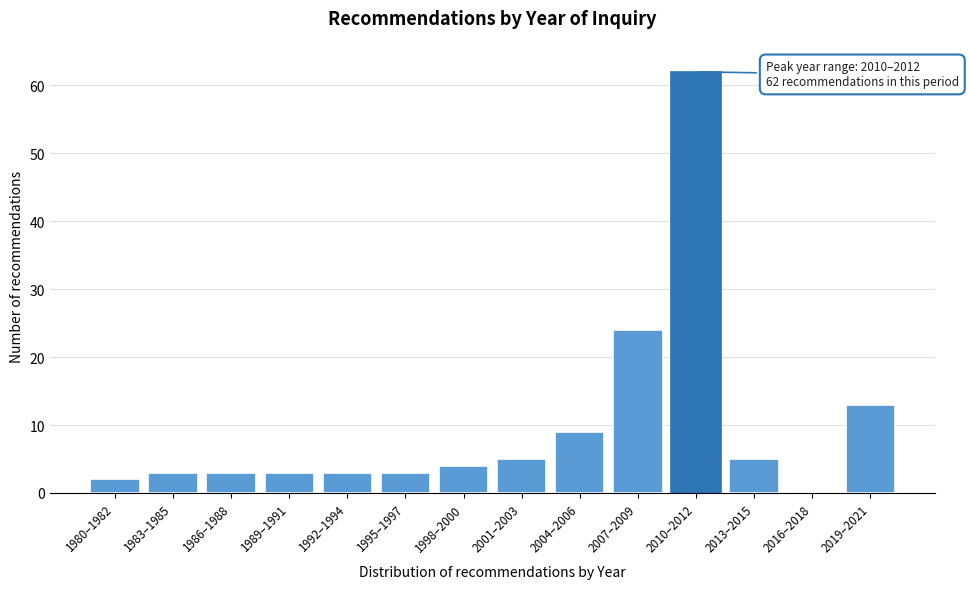

Reading left to right, what are all the values shown in this chart?

1980–1982=2	1983–1985=3	1986–1988=3	1989–1991=3	1992–1994=3	1995–1997=3	1998–2000=4	2001–2003=5	2004–2006=9	2007–2009=24	2010–2012=62	2013–2015=5	2016–2018=0	2019–2021=13